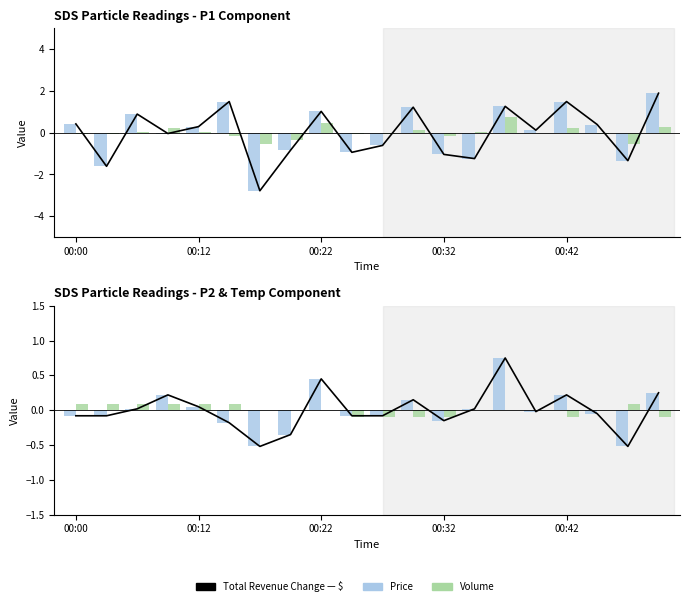

How many data points in Total Revenue Change are less than 0?

11